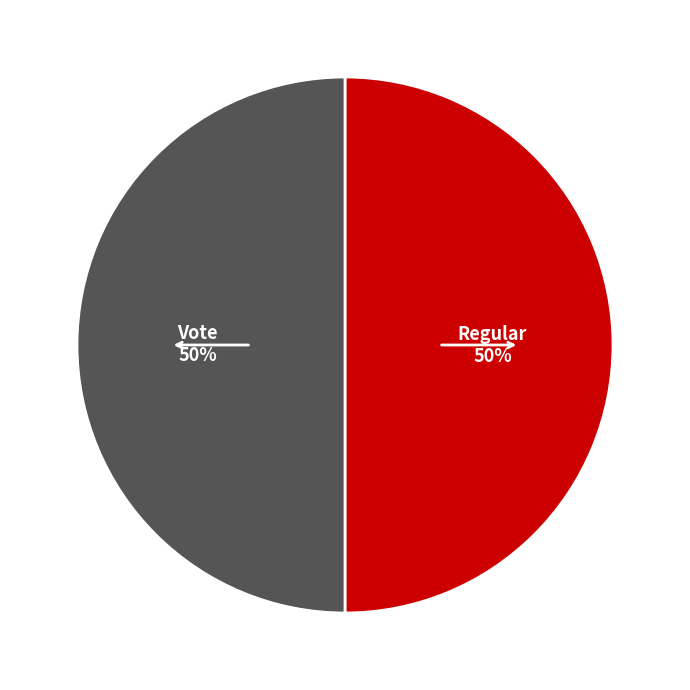

Do Regular and Vote together represent more than half of the pie?

Yes